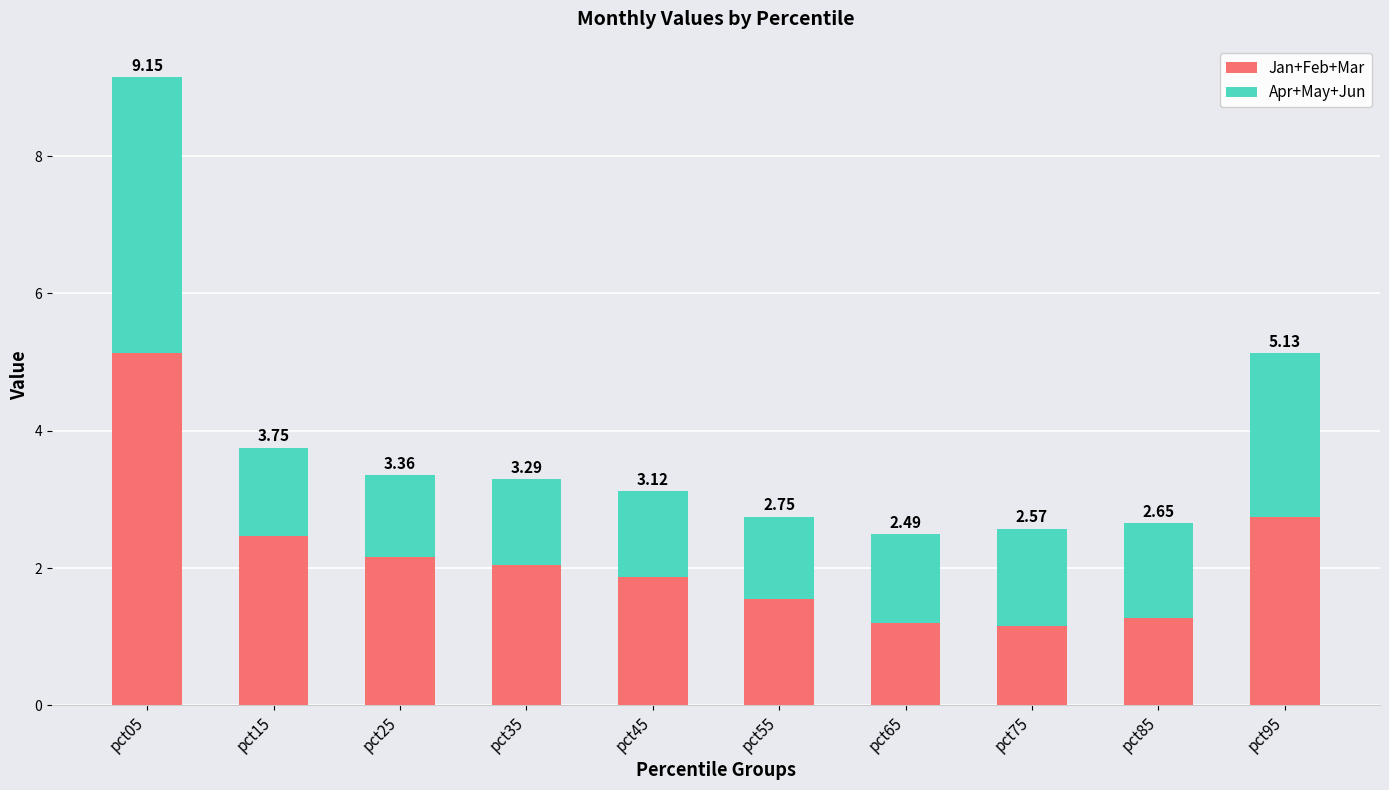

What are all the series names shown in the legend?

Jan+Feb+Mar, Apr+May+Jun